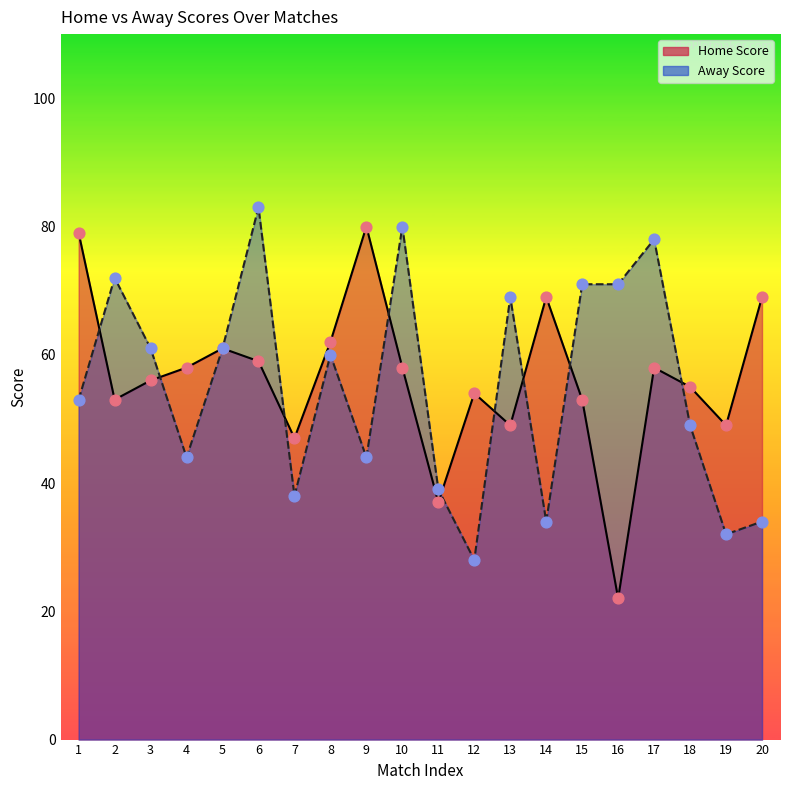

What are all the series names shown in the legend?

Home Score, Away Score